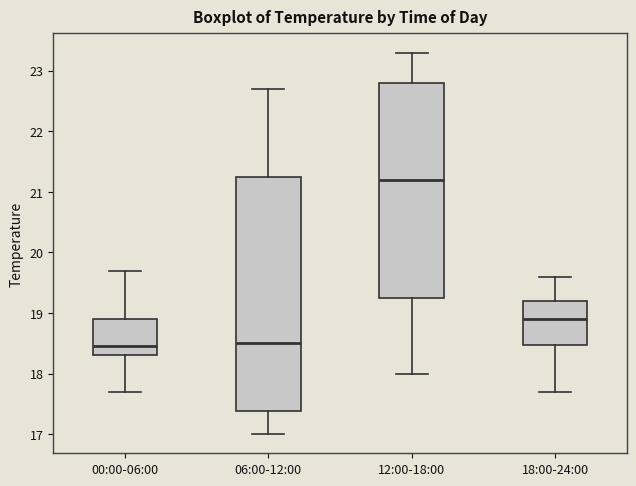

Where is the lower edge of the box for 00:00-06:00 on the y-axis? The values are not printed on the chart, so give them approximately, as read against the axis.

18.3